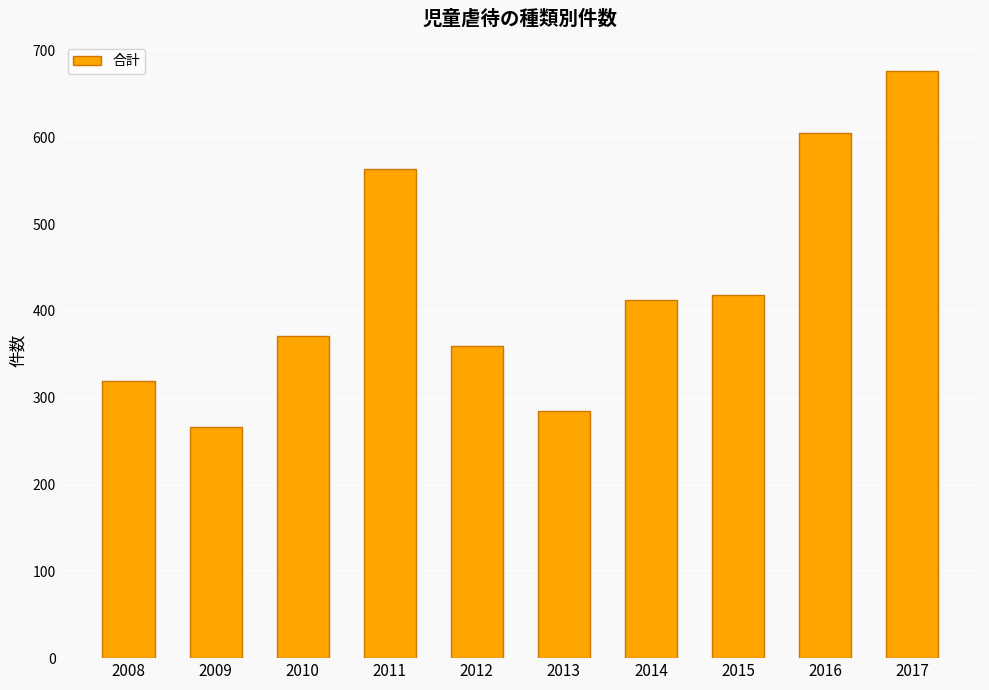

The chart shows a value of 135 at 2009. True or false?

False